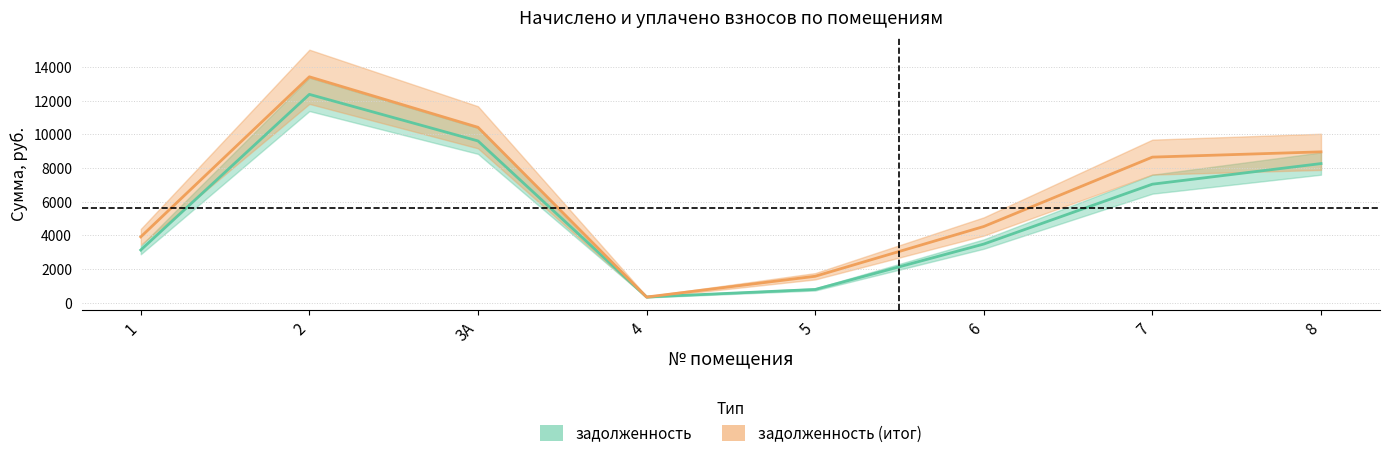

What is the difference between the highest and lowest values at 1?

780.8